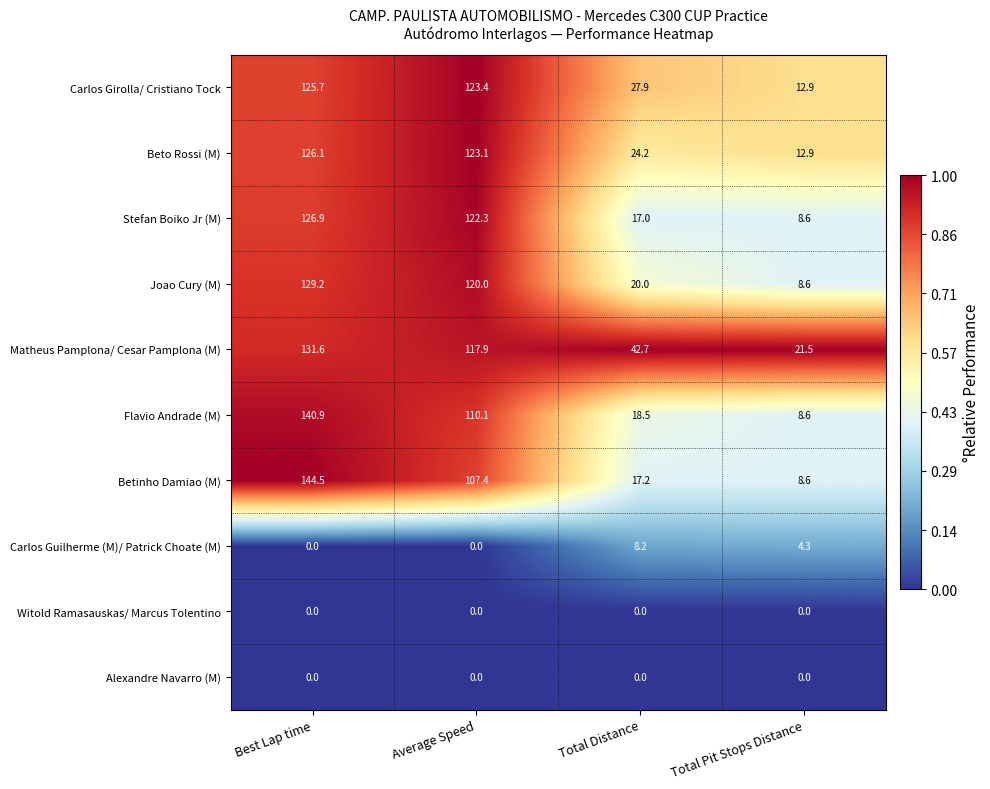

Which series changed the most between Best Lap time and Total Pit Stops Distance?

Betinho Damiao (M)